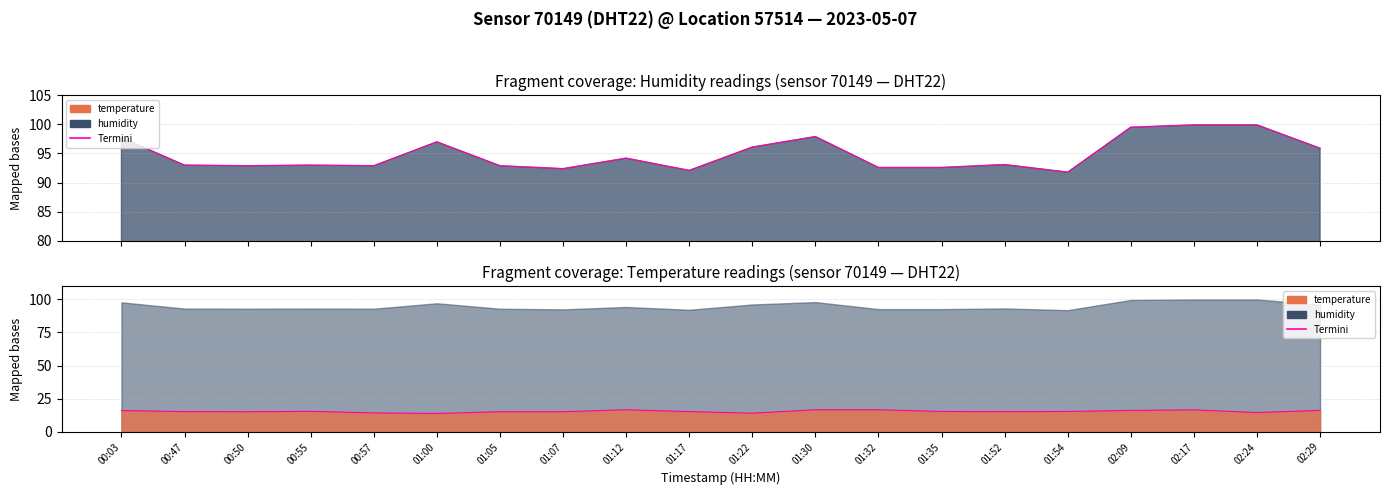

At which category does the chart reach its minimum across all series?

01:00